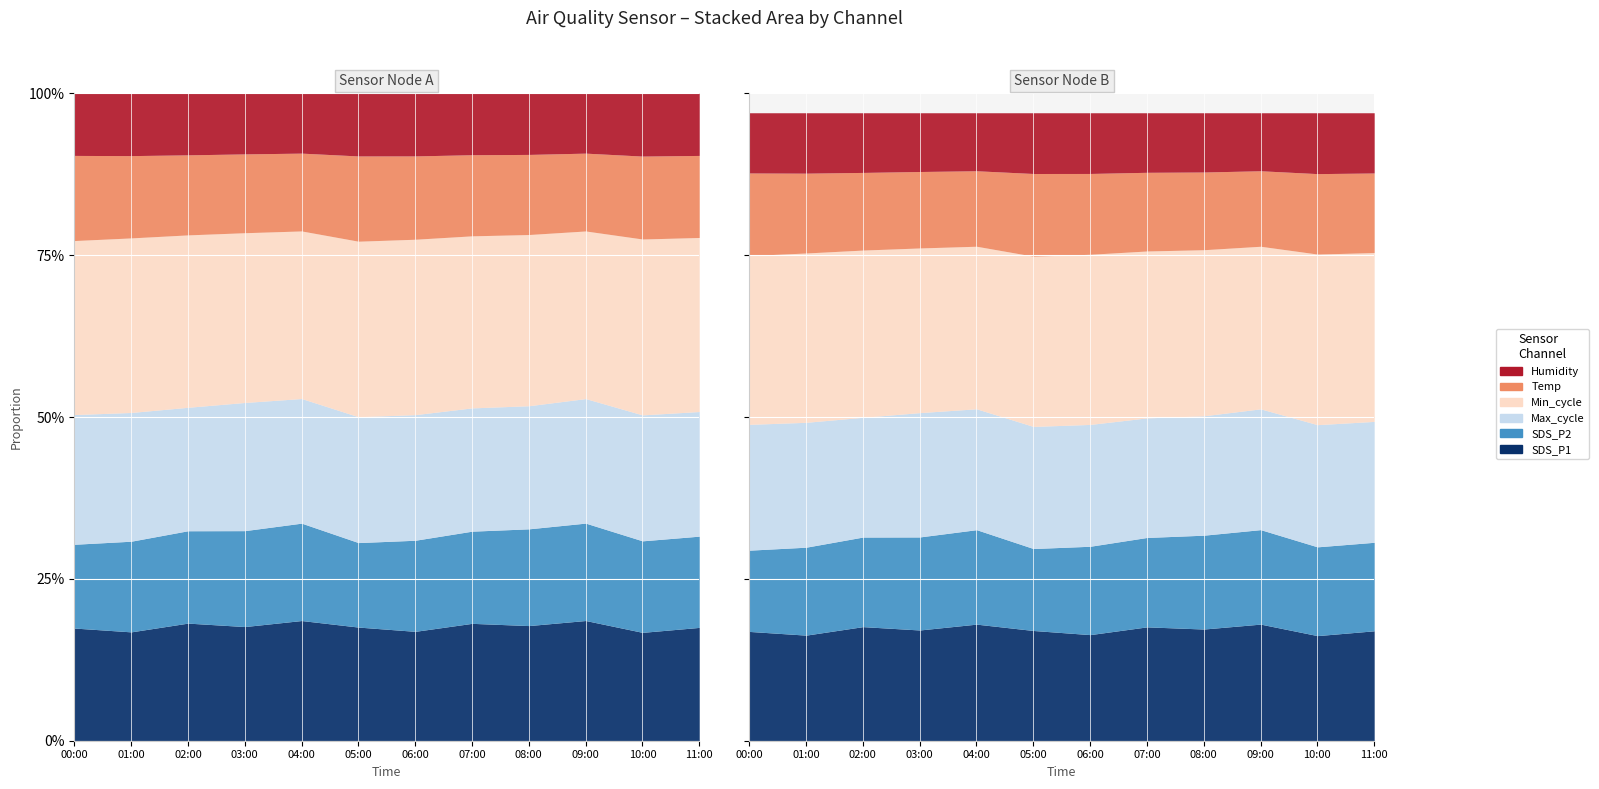

Is it true that Humidity equals 65.6 at 00:00?

False